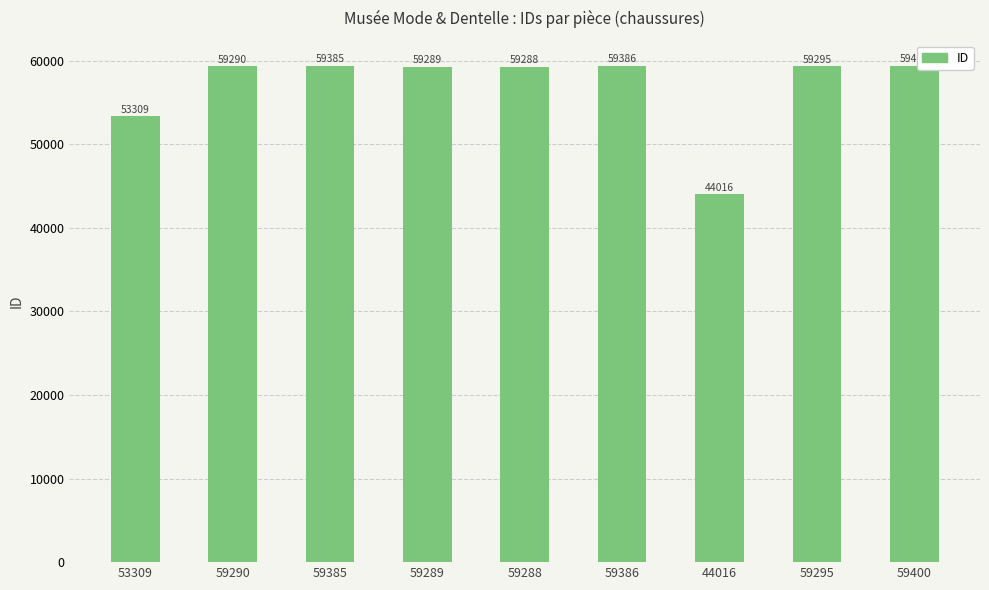

Rank the categories by value from highest to lowest.

59400, 59386, 59385, 59295, 59290, 59289, 59288, 53309, 44016